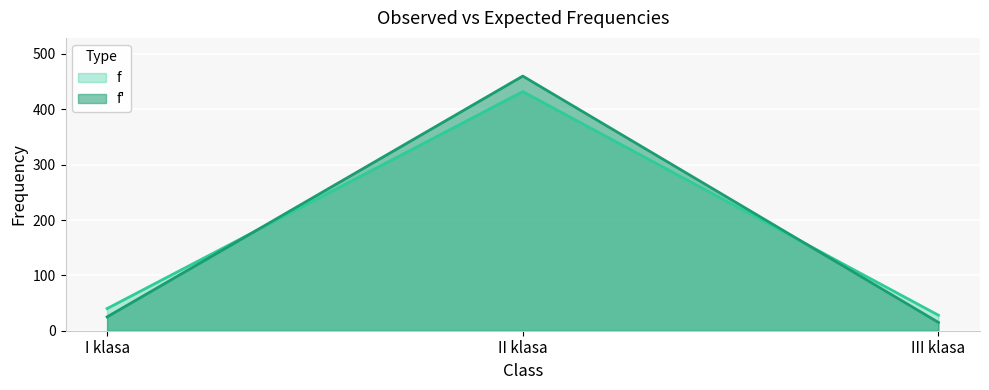

Which category has the lowest value across all series?

III klasa